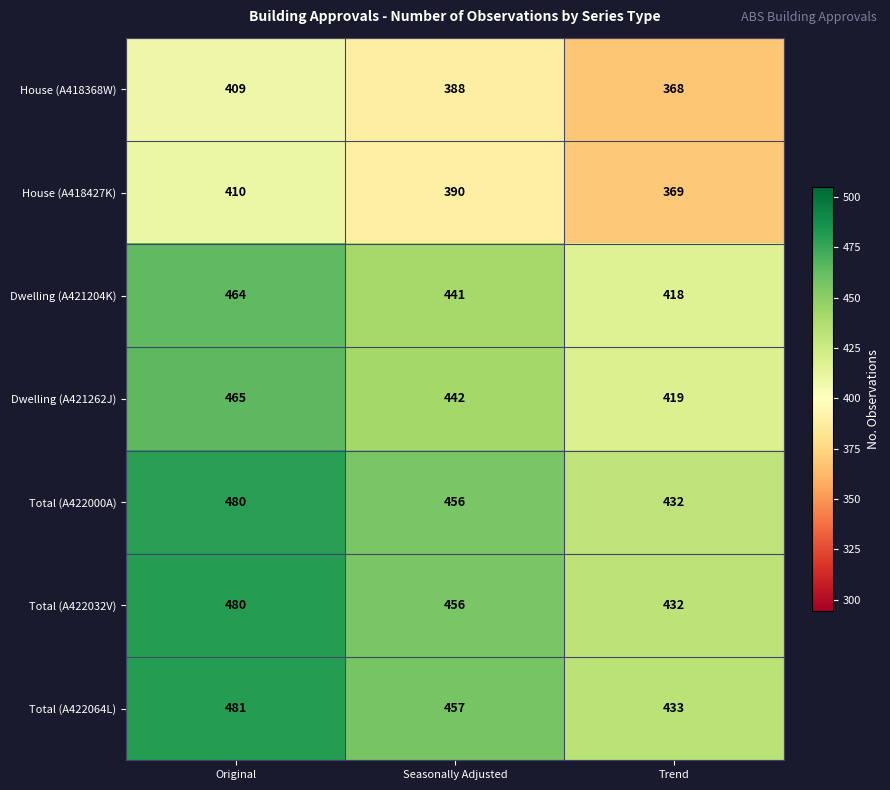

How many values in the Dwelling (A421204K) series are below 441?

1